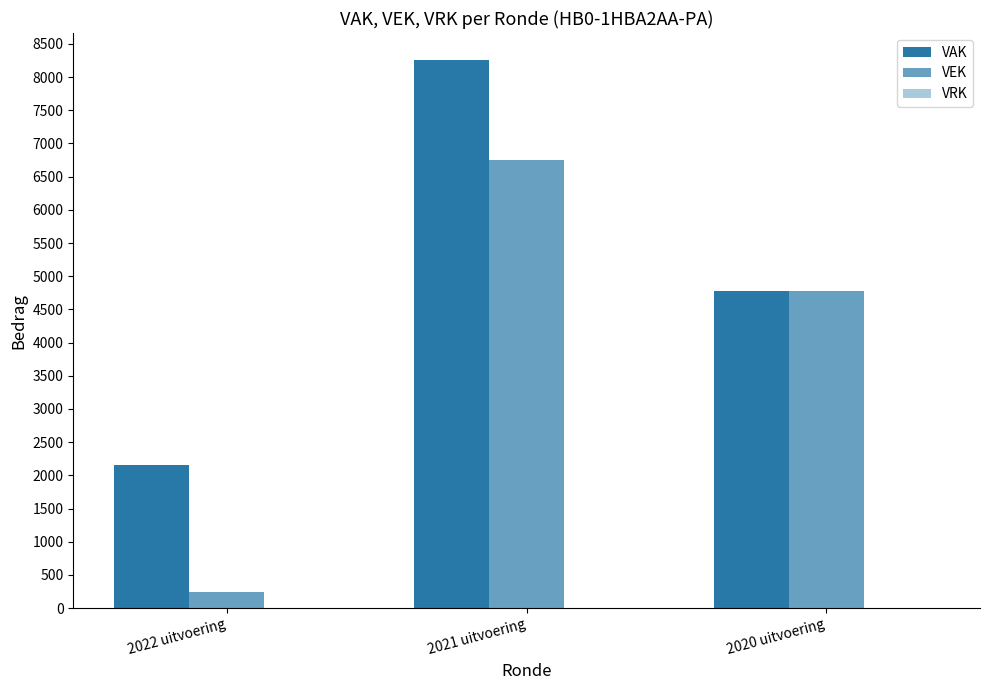

What is the label of the 2nd bar from the left?

2021 uitvoering